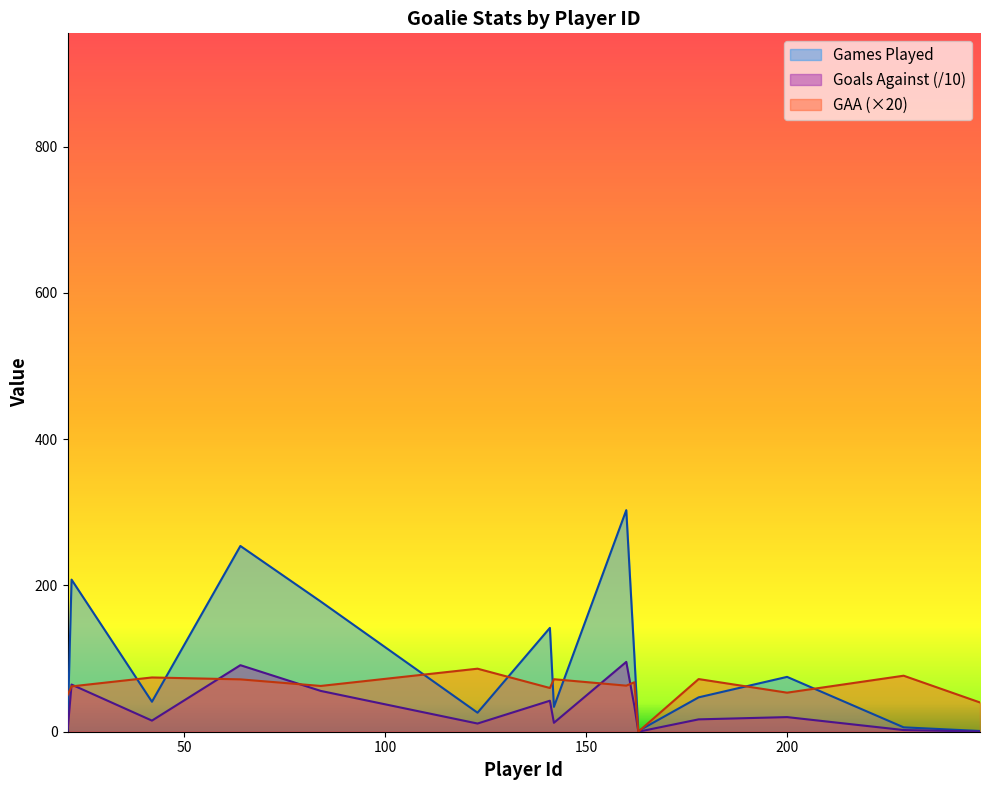

What are all the series names shown in the legend?

Games Played, Goals Against (/10), GAA (×20)